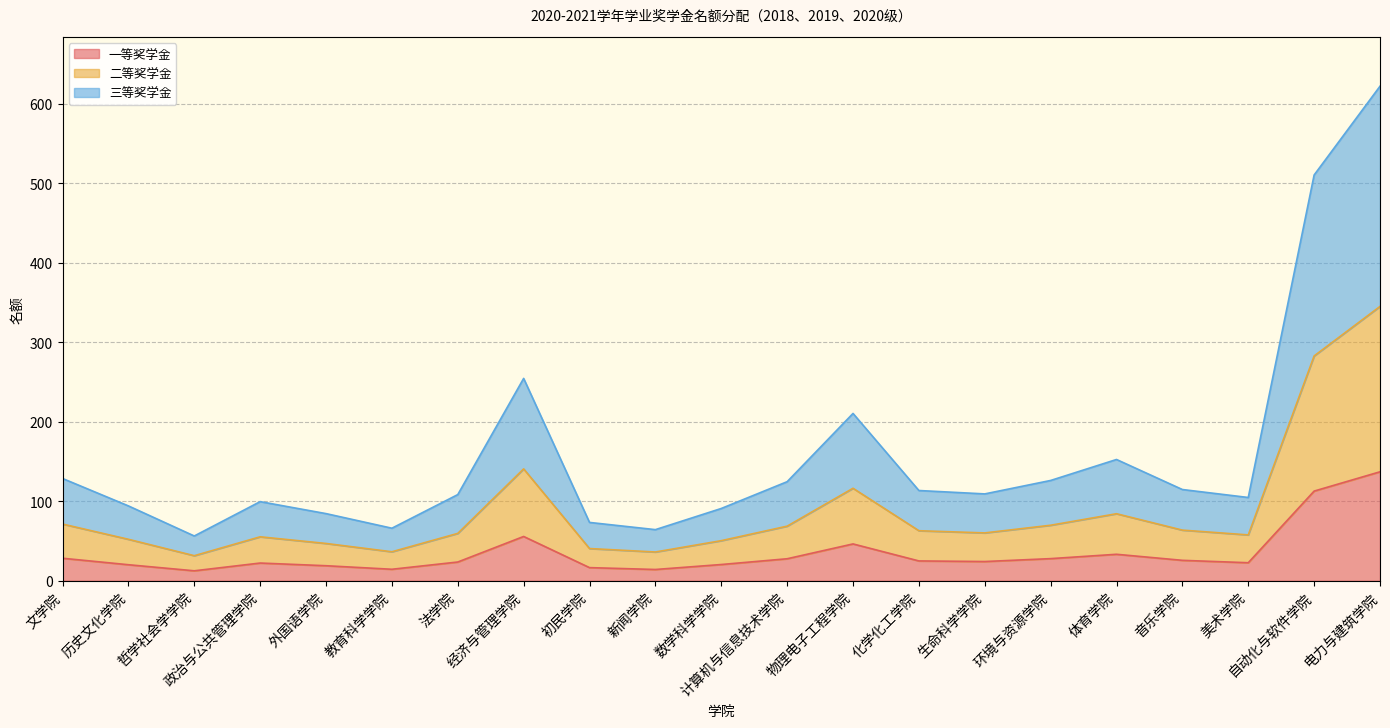

True or false: 一等奖学金 and 二等奖学金 intersect in this chart.

False